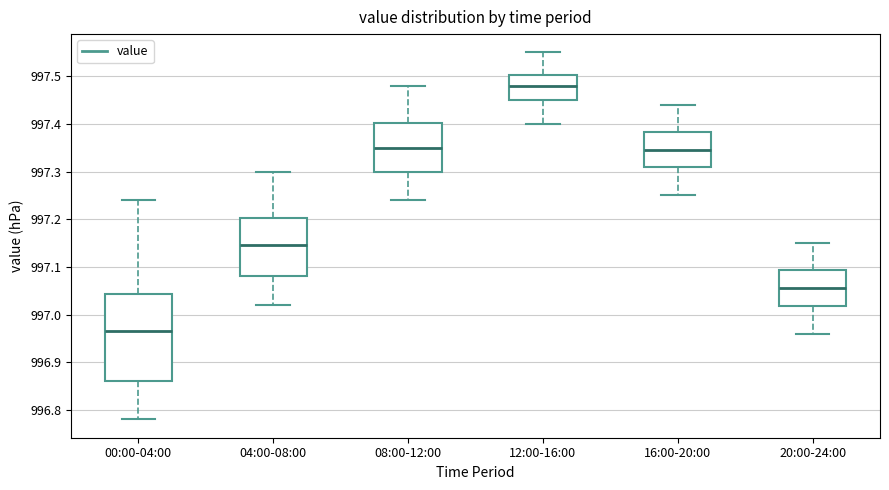

Which box is the tallest, from its lower edge to its upper edge?

00:00-04:00